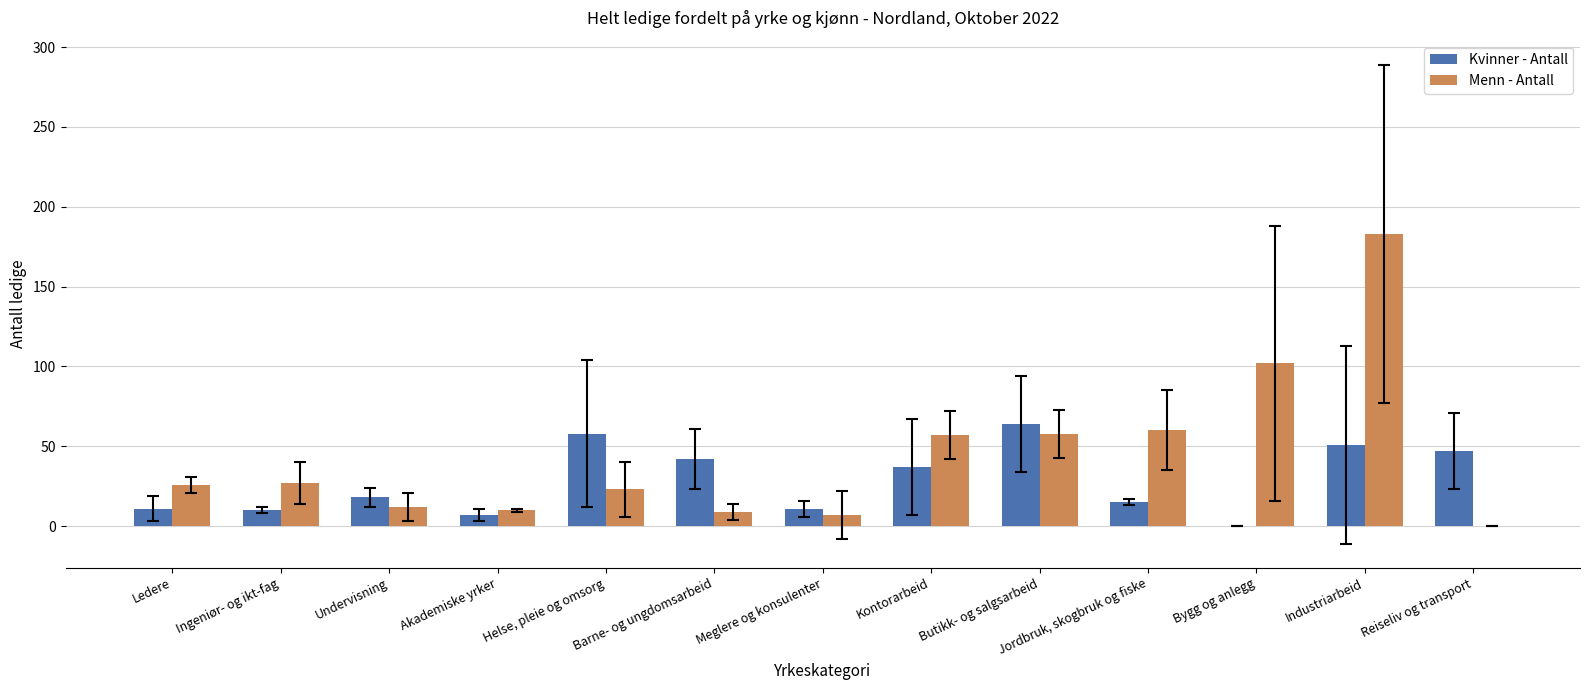

True or false: Menn - Antall has a value of 34 at Helse, pleie og omsorg.

False